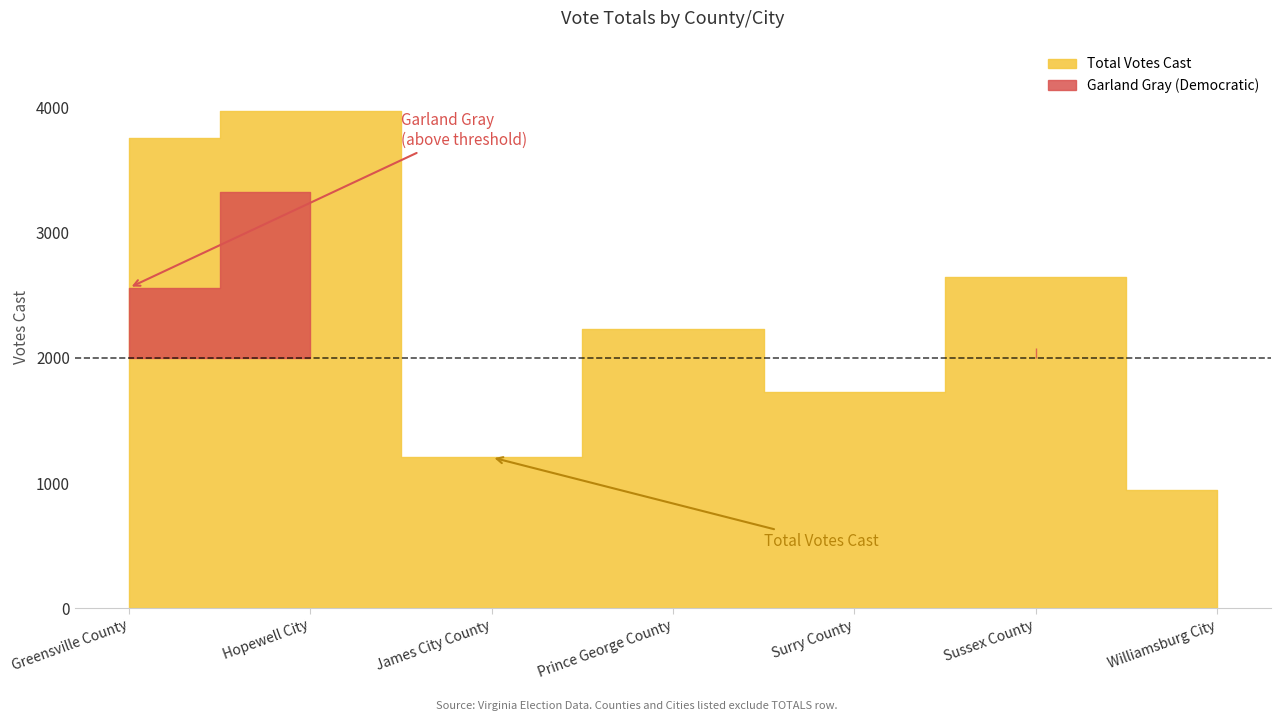

True or false: Garland Gray (Democratic) and Curtis W. Harris (Independent) intersect in this chart.

False